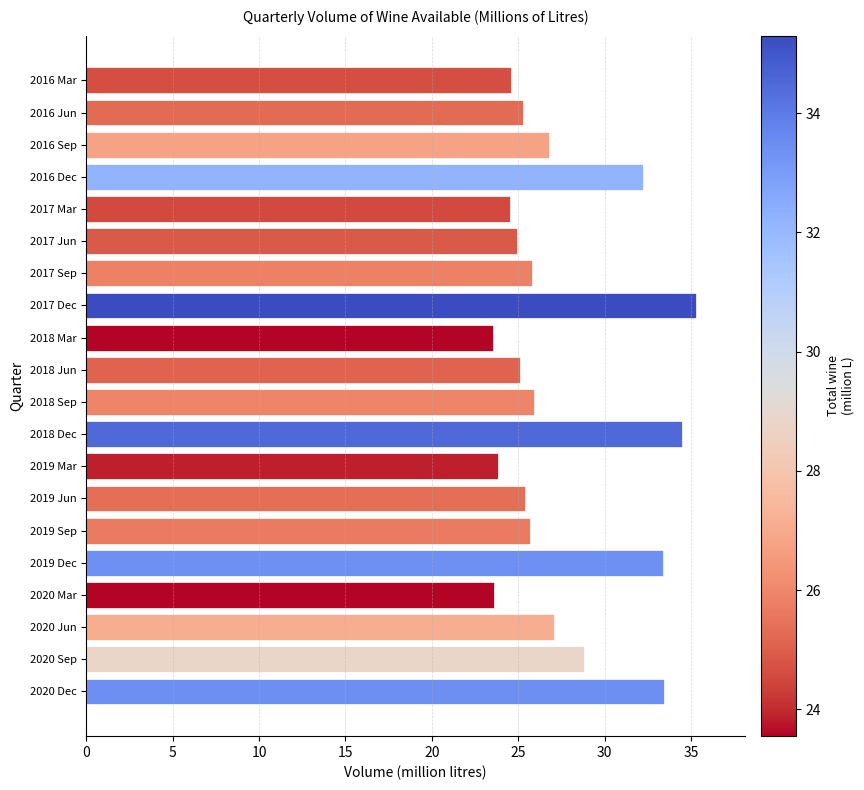

Does the chart contain any negative values?

No